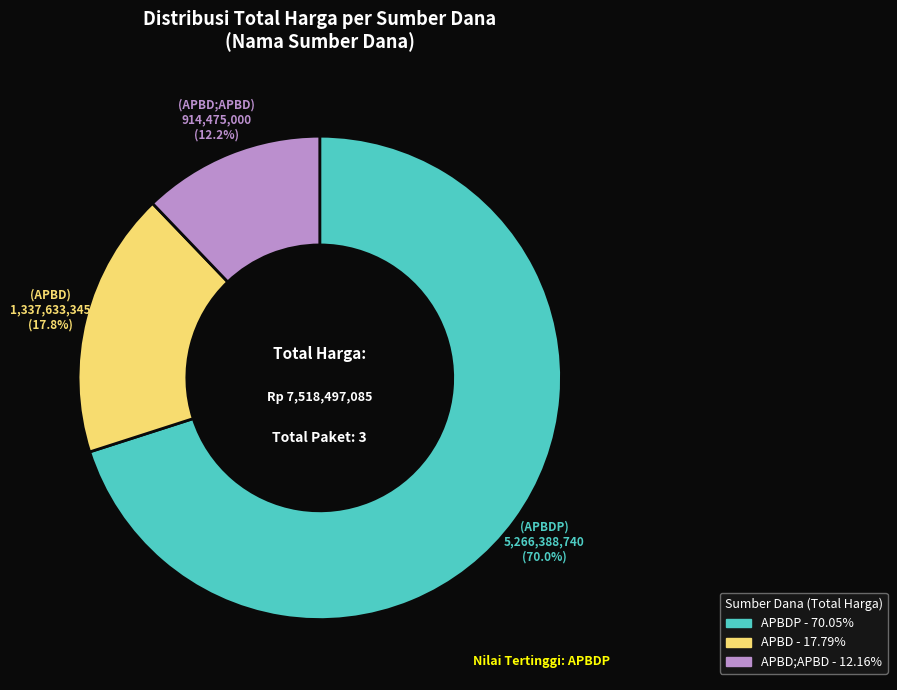

Is there a majority slice in this chart?

Yes